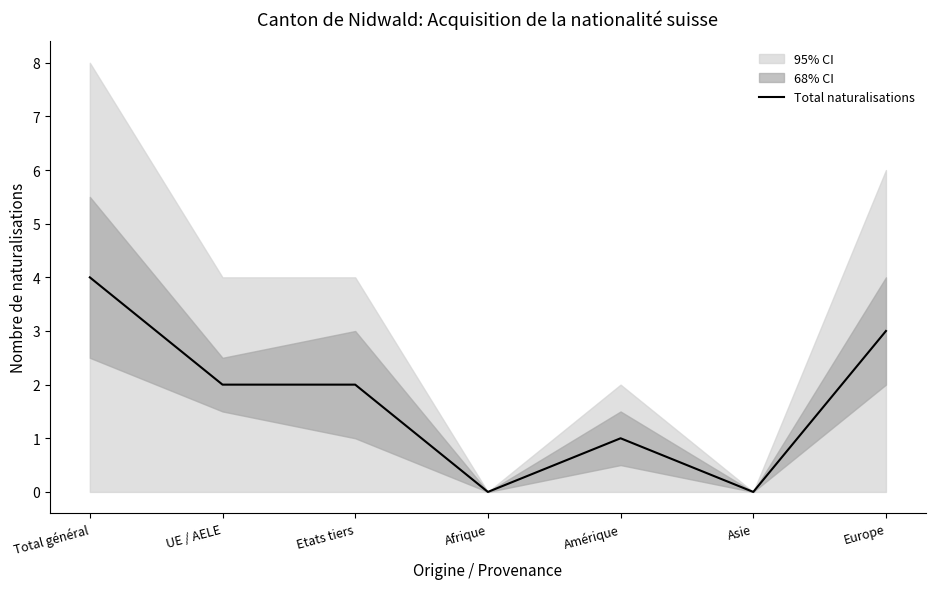

How many points are lower than both their immediate neighbors (excluding endpoints)?

2